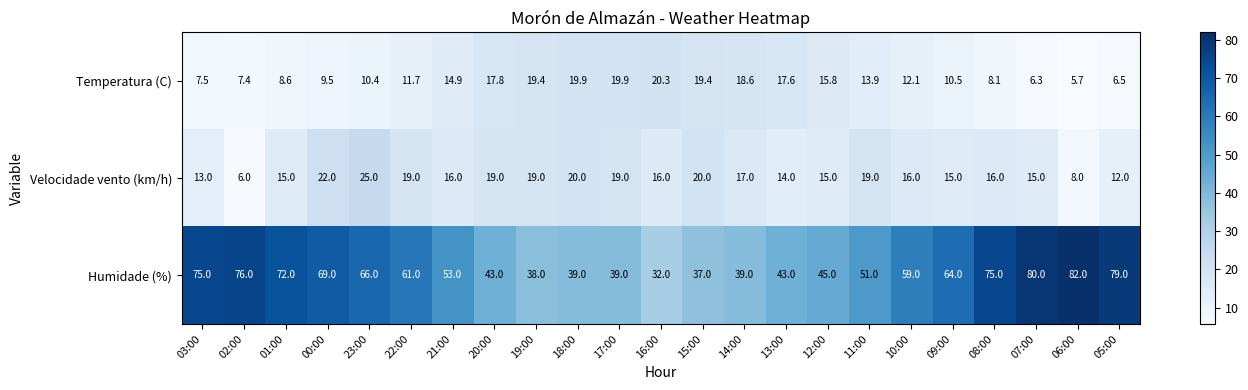

What is the difference between the Humidade (%) values at 10:00 and 19:00?

21.0